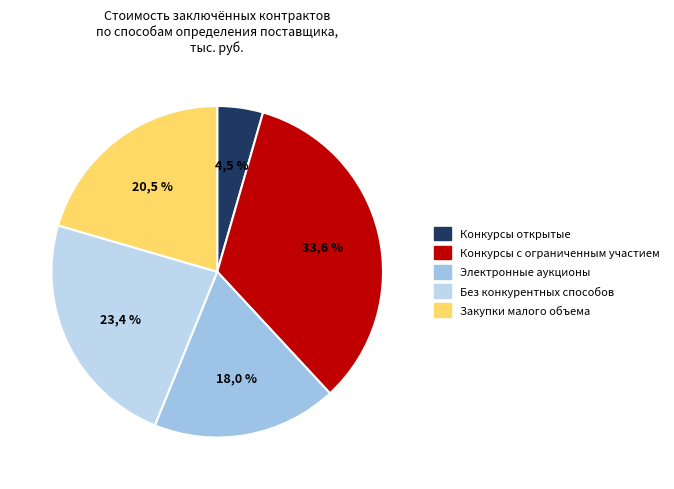

Is there a majority slice in this chart?

No